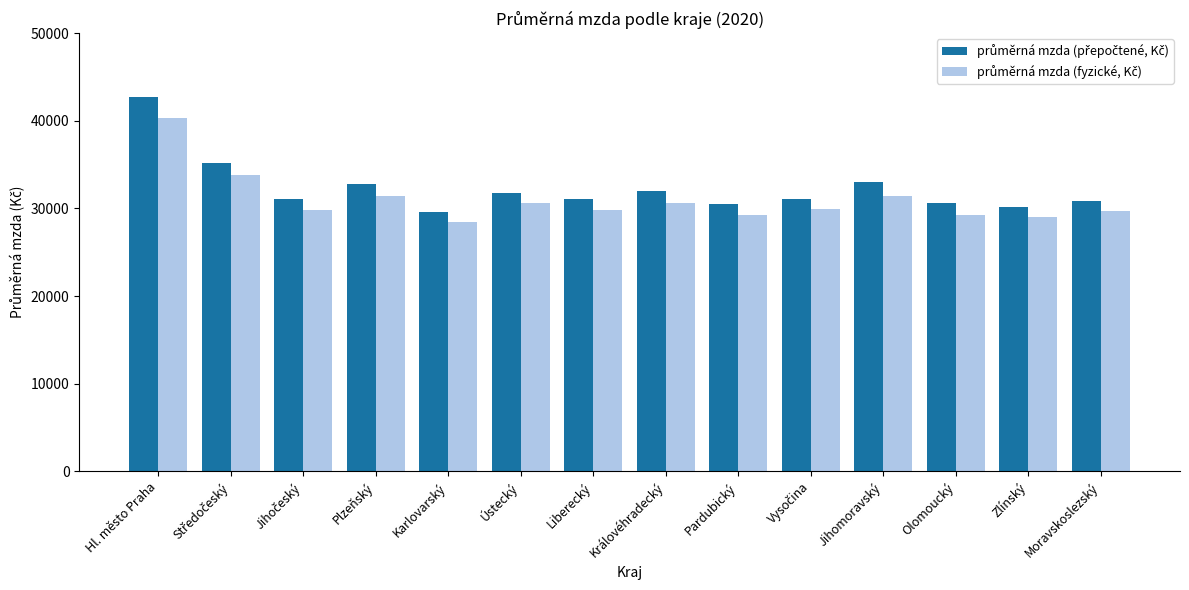

Are the bars horizontal?

No